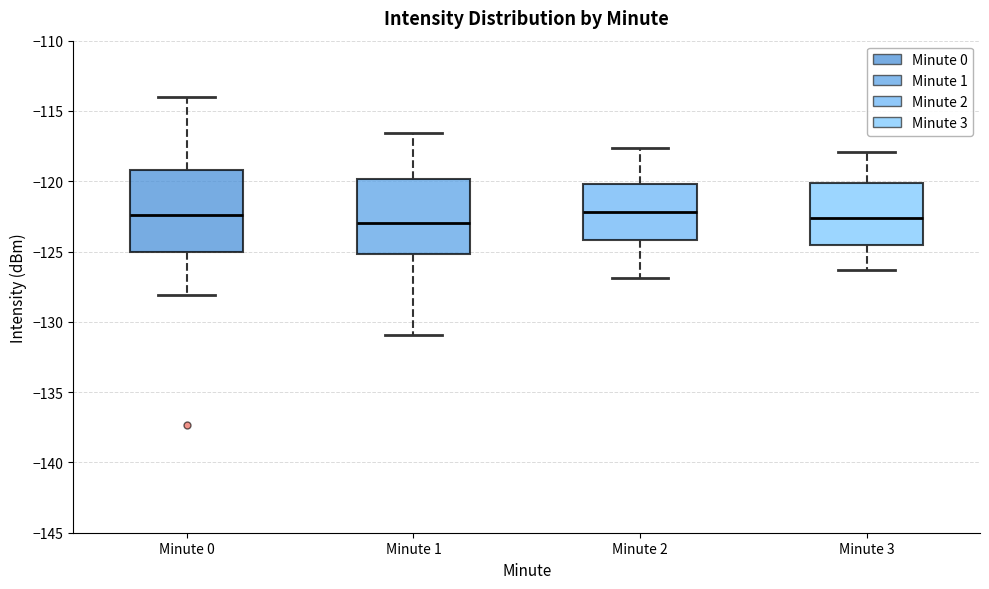

Reading left to right, transcribe this box plot: for each box, give where its median line is, the range the box spans, and where its two whiskers end, as read against the y-axis. The values are not printed on the chart, so give them approximately, as read against the axis.

Minute 0: median -122.5, box -125.0 to -119.0, whiskers -128.0 to -114.0
Minute 1: median -123.0, box -125.0 to -120.0, whiskers -131.0 to -116.5
Minute 2: median -122.0, box -124.0 to -120.0, whiskers -127.0 to -117.5
Minute 3: median -122.5, box -124.5 to -120.0, whiskers -126.5 to -118.0